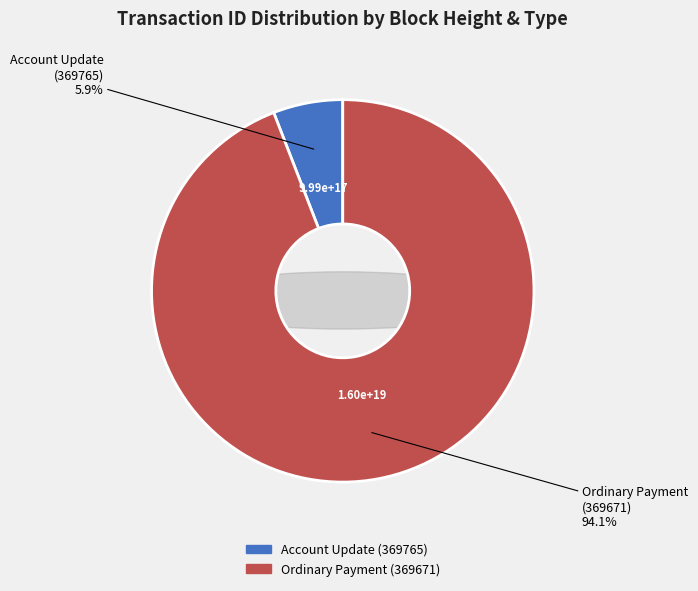

Does any single category account for the majority?

Yes